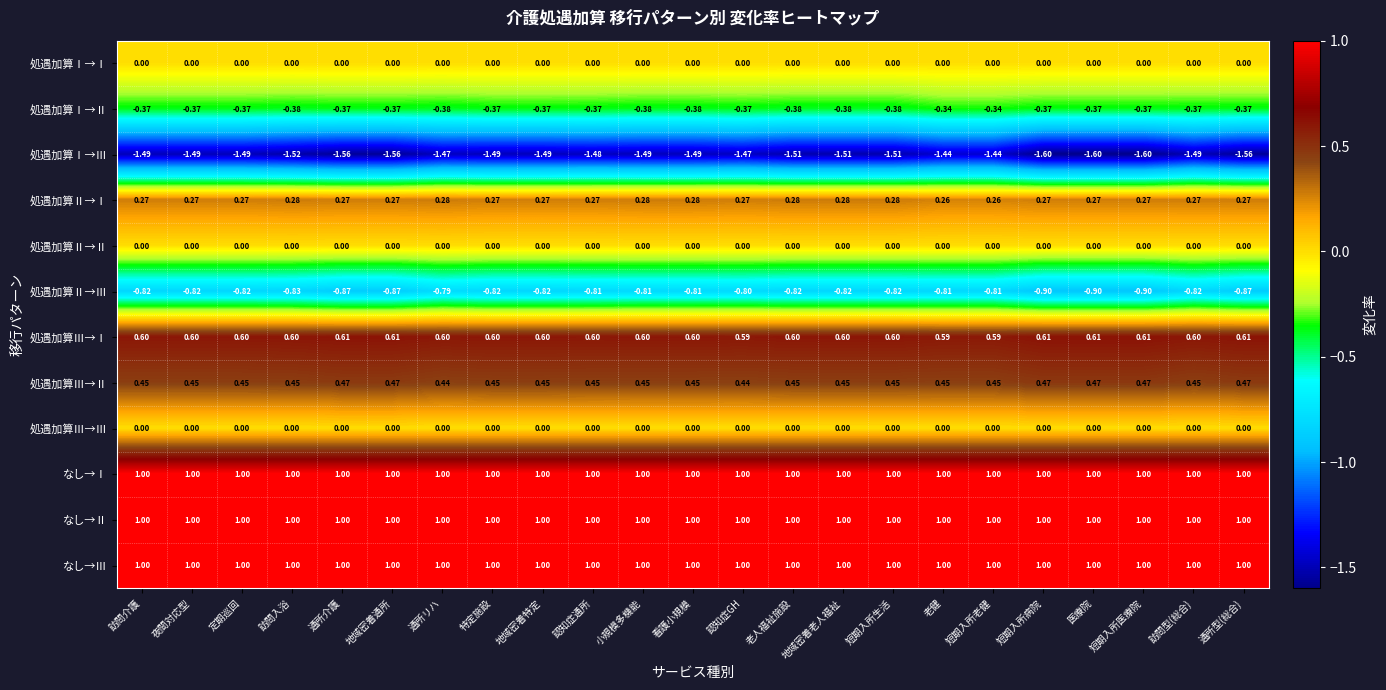

Which series has the widest spread of values?

処遇加算Ⅰ→Ⅲ